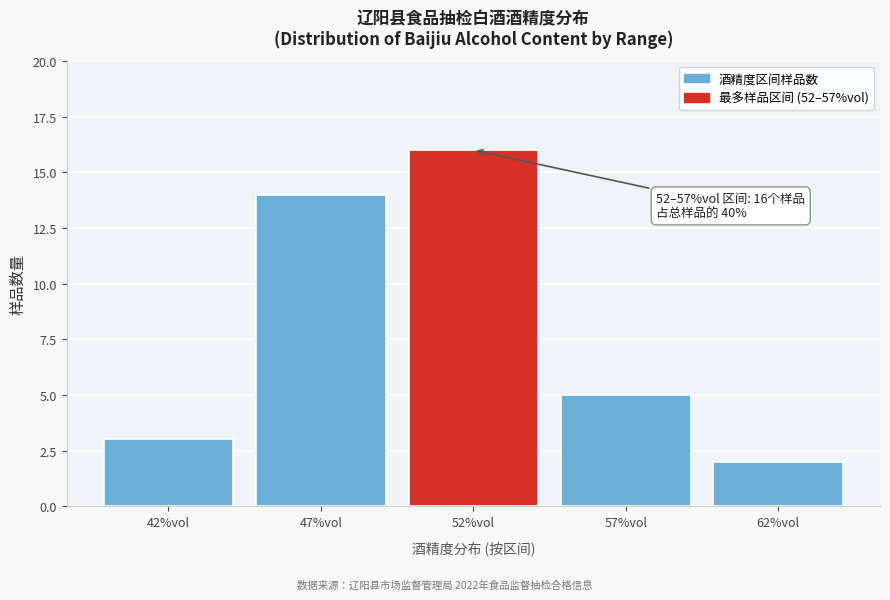

Reading right to left, list all the values displayed in this chart.

2	5	16	14	3